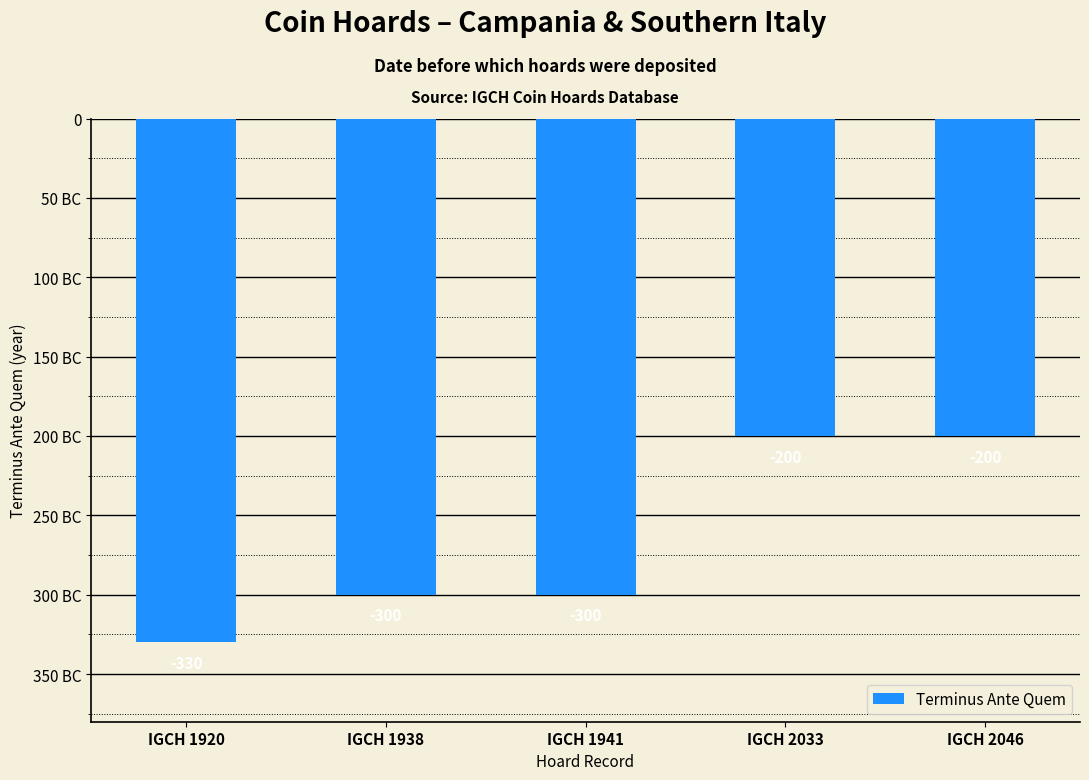

What is the difference between the values at IGCH 2046 and IGCH 1938?

100